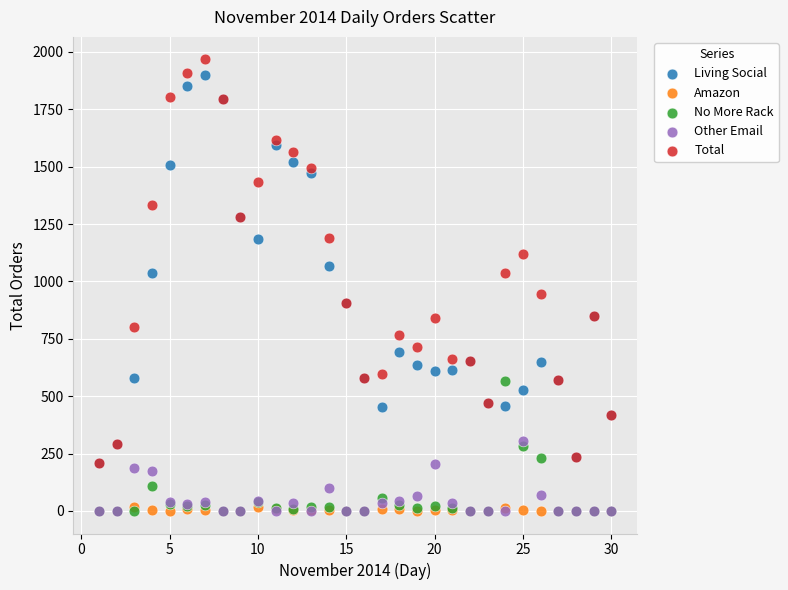

What are all the series names shown in the legend?

Living Social, Amazon, No More Rack, Other Email, Total